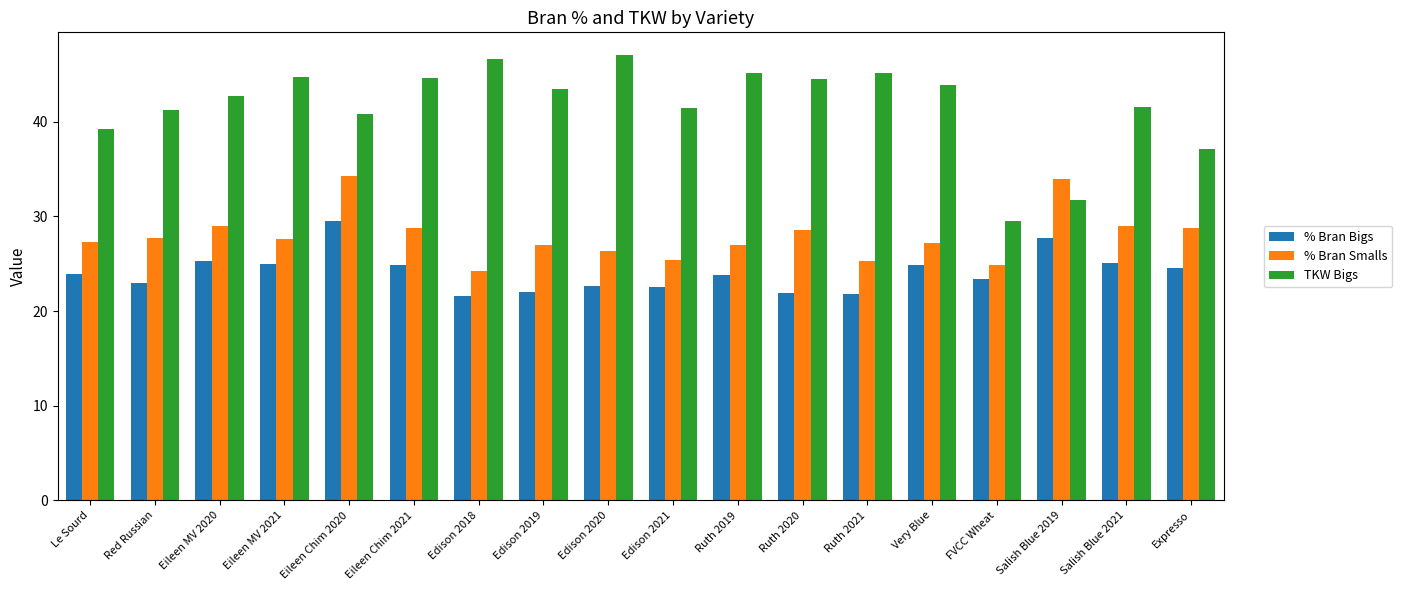

What are all the series names shown in the legend?

% Bran Bigs, % Bran Smalls, TKW Bigs